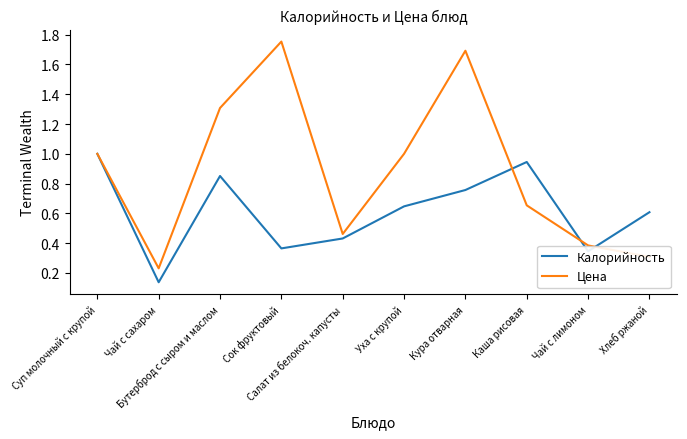

Which series has the widest spread of values?

Цена